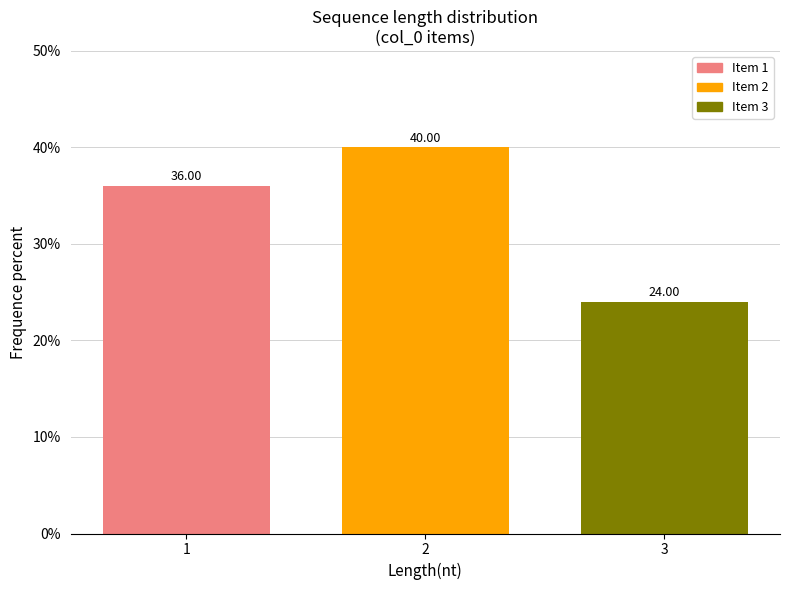

What is the difference between the values at 2 and 3?

16